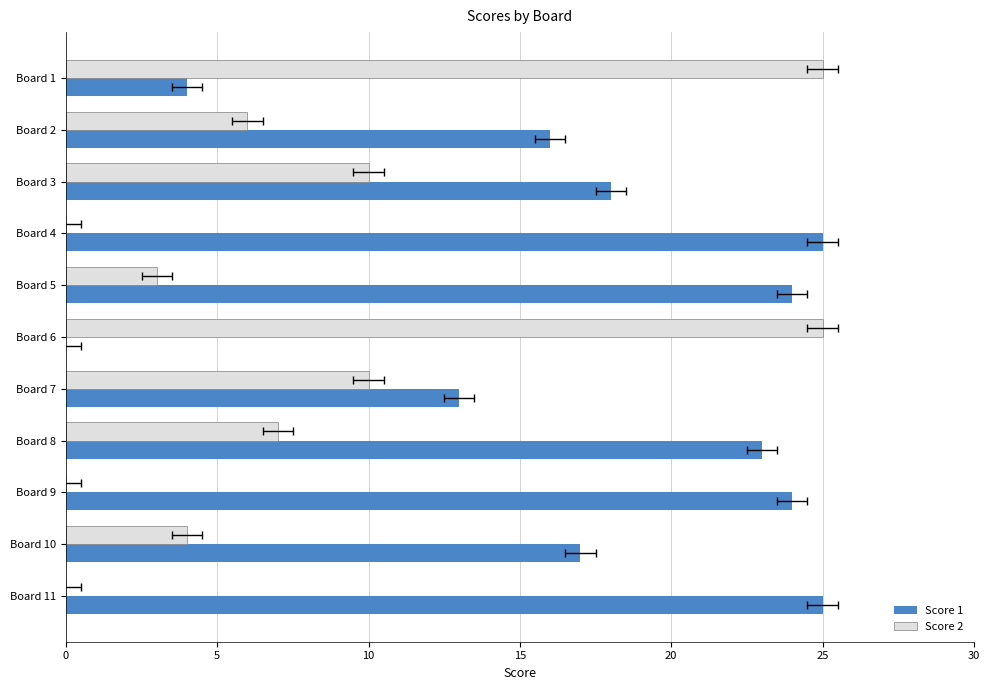

How many data points in Score 2 are above 6?

5